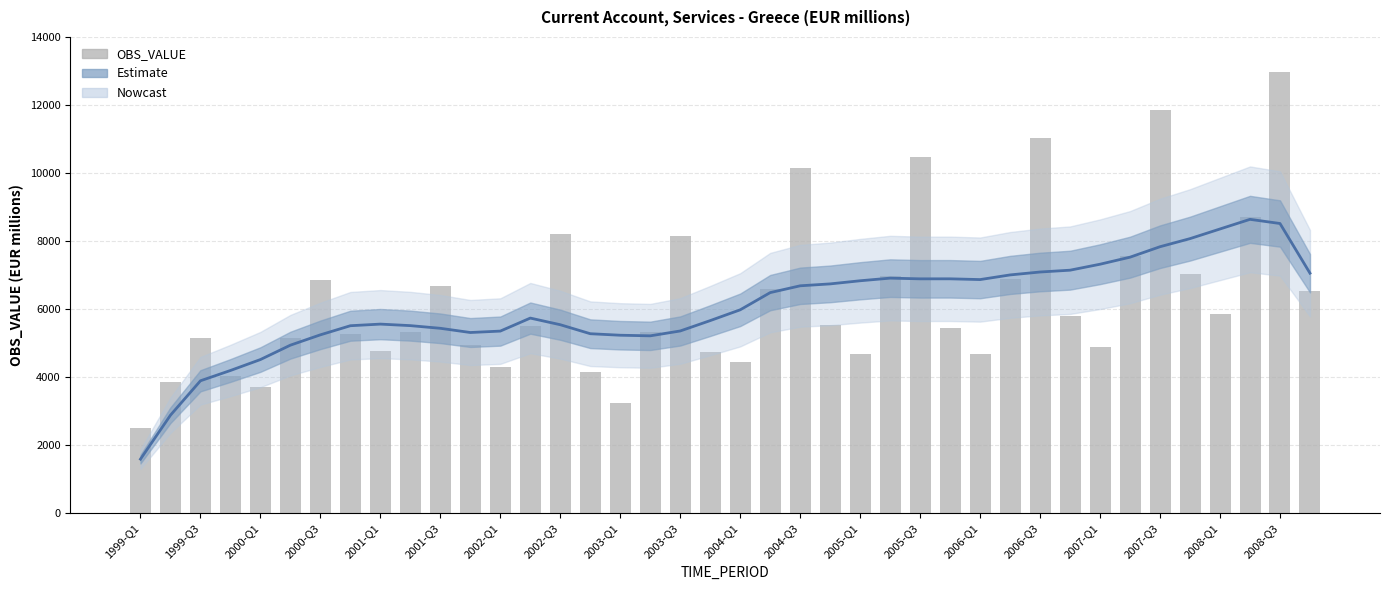

How many bars are there in total?

40